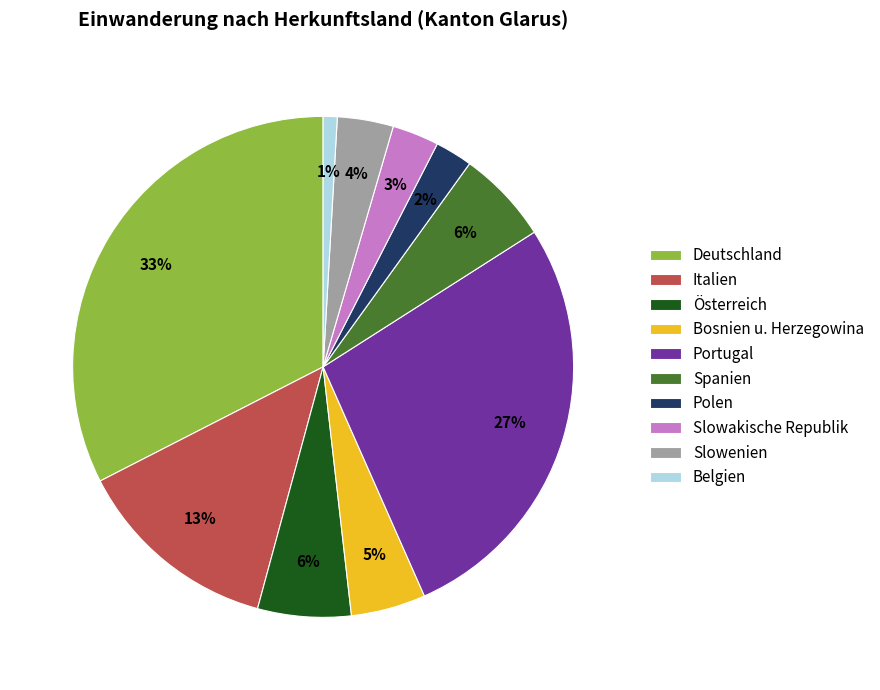

How many segments does this pie chart have?

10